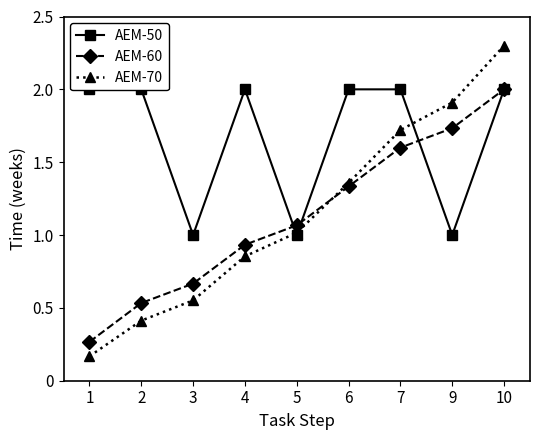

Where does the AEM-70 series first go above 1?

5